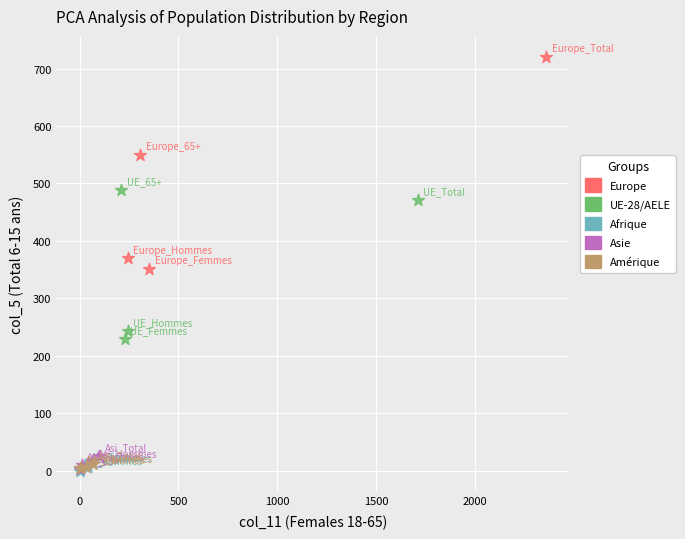

Which series has the largest Y range (max minus min)?

Europe